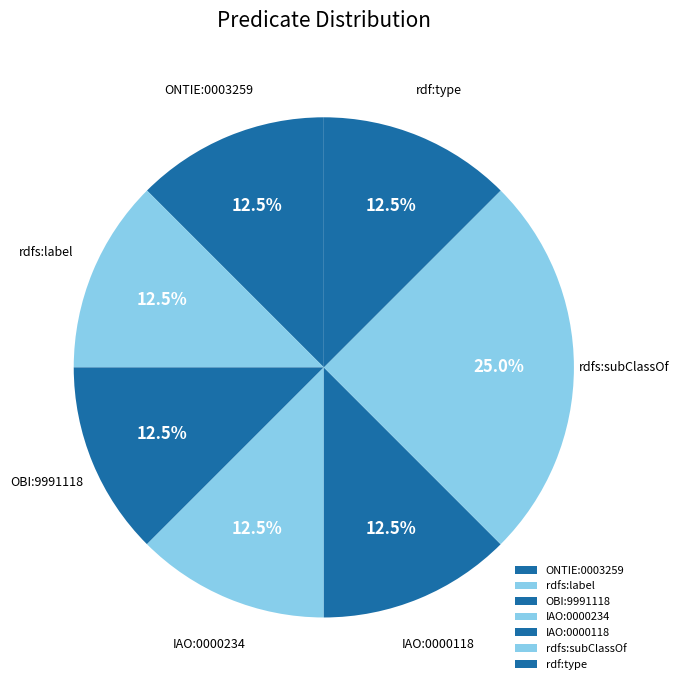

How many segments does this pie chart have?

7